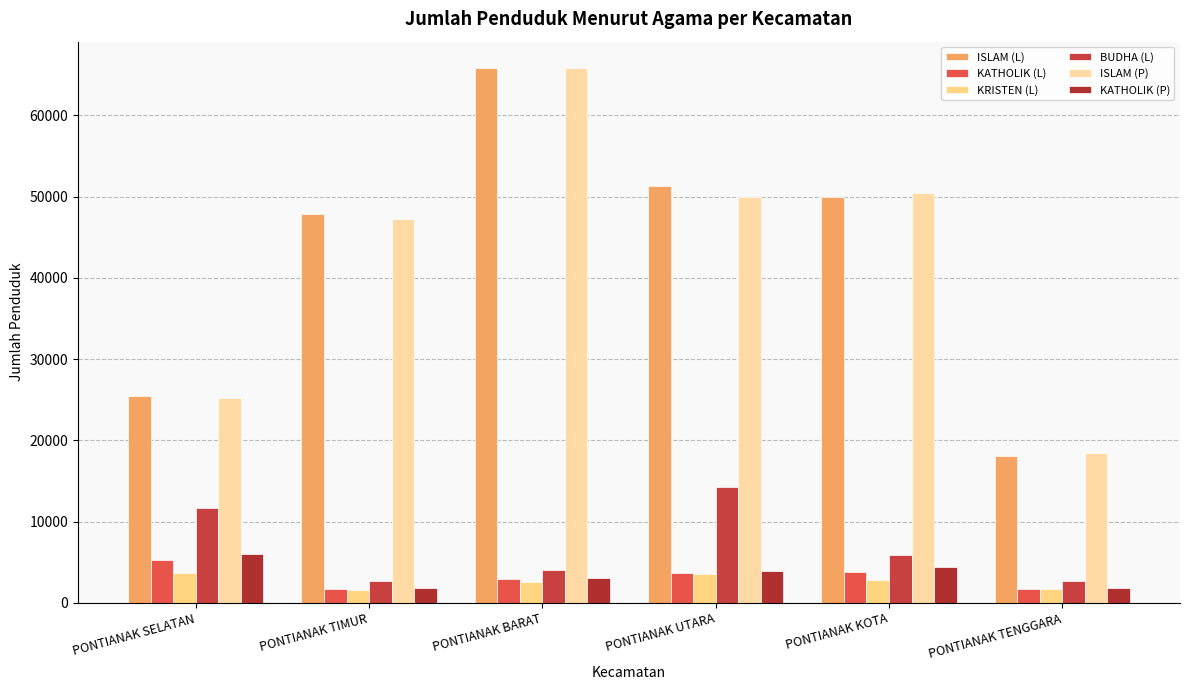

Where is KRISTEN (L) nearest to the value 2648?

PONTIANAK BARAT